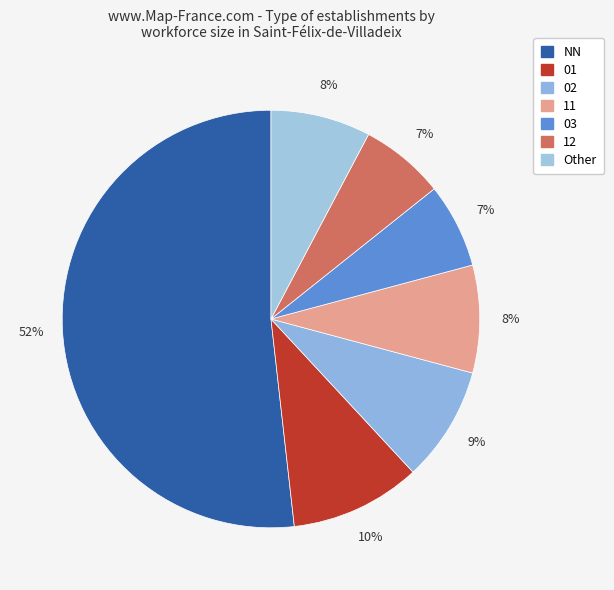

To the nearest percent, what portion does Other represent?

8%